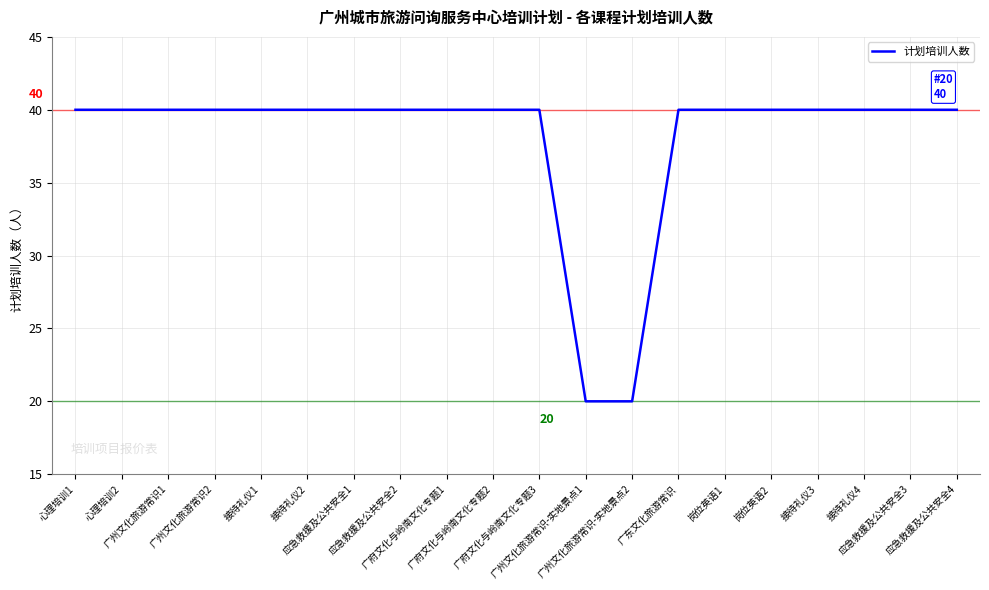

What is the greatest value displayed?

40